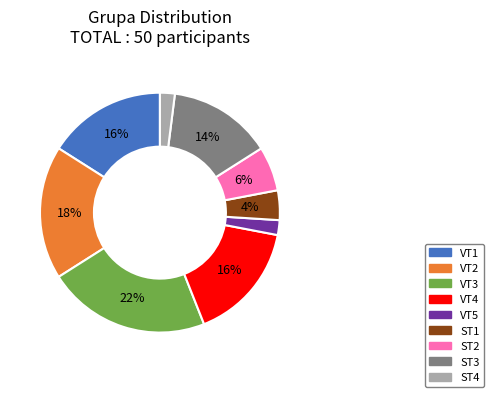

Is it true that VT2 is 27% of the pie?

False